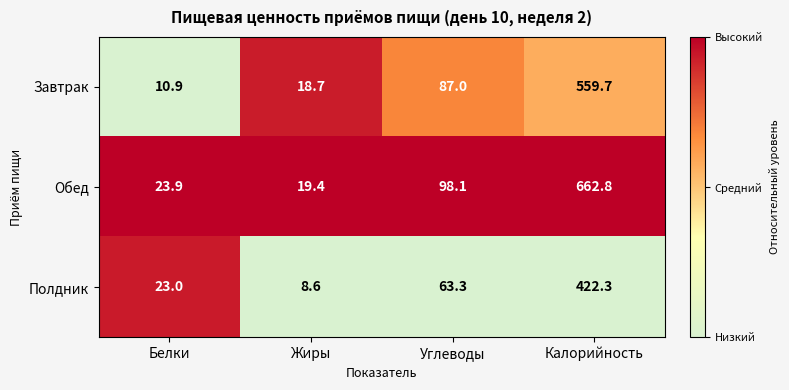

What is the sum of all Завтрак values?

676.3